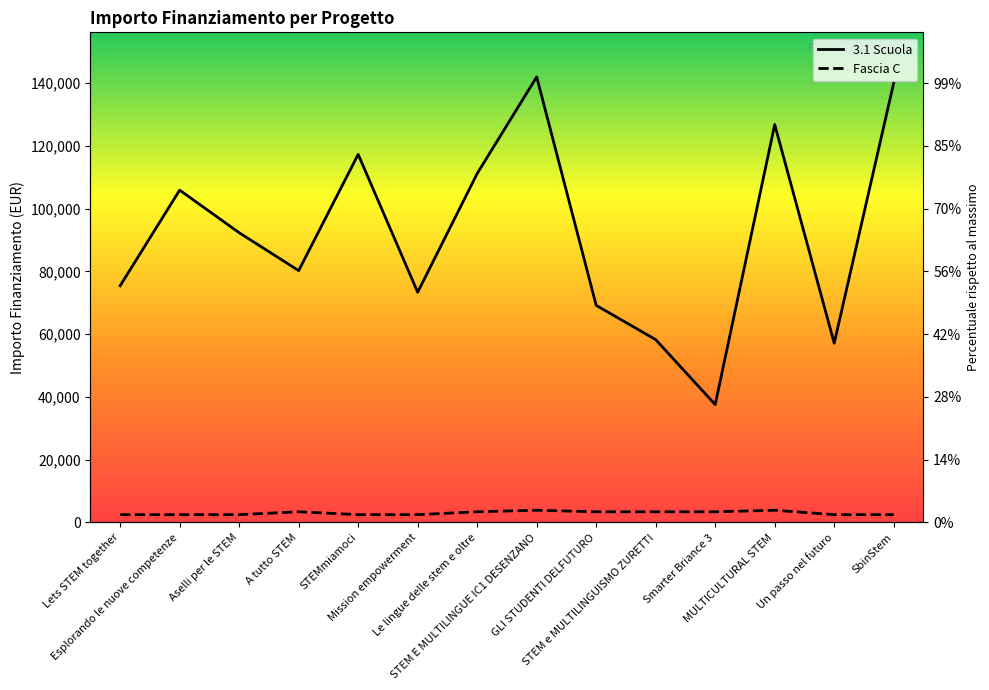

At how many categories does at least one series exceed 35367?

14